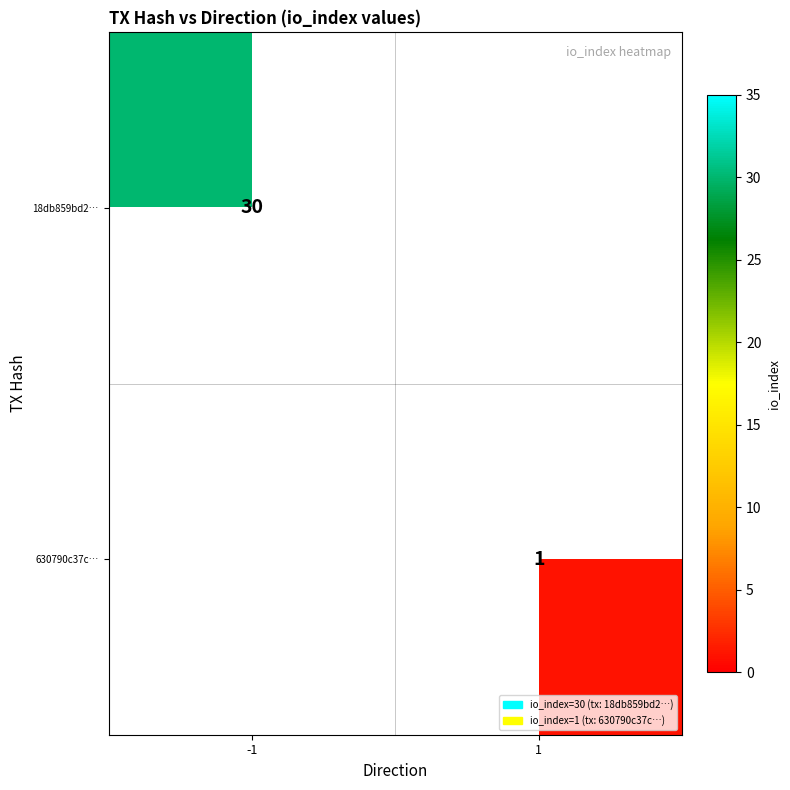

Is it true that 630790c37c… equals 1 at 1?

True